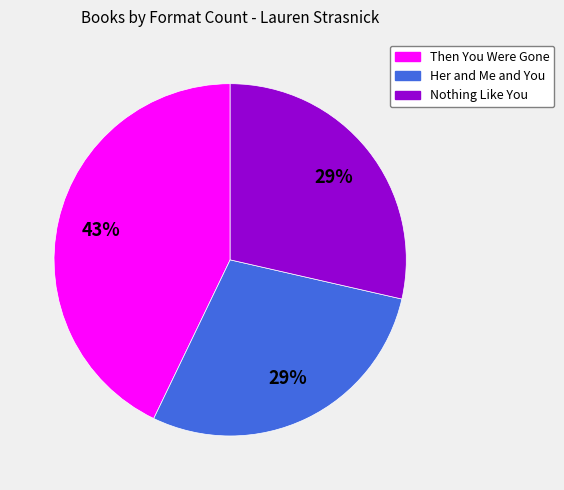

Is it true that Her and Me and You is 15% of the pie?

False